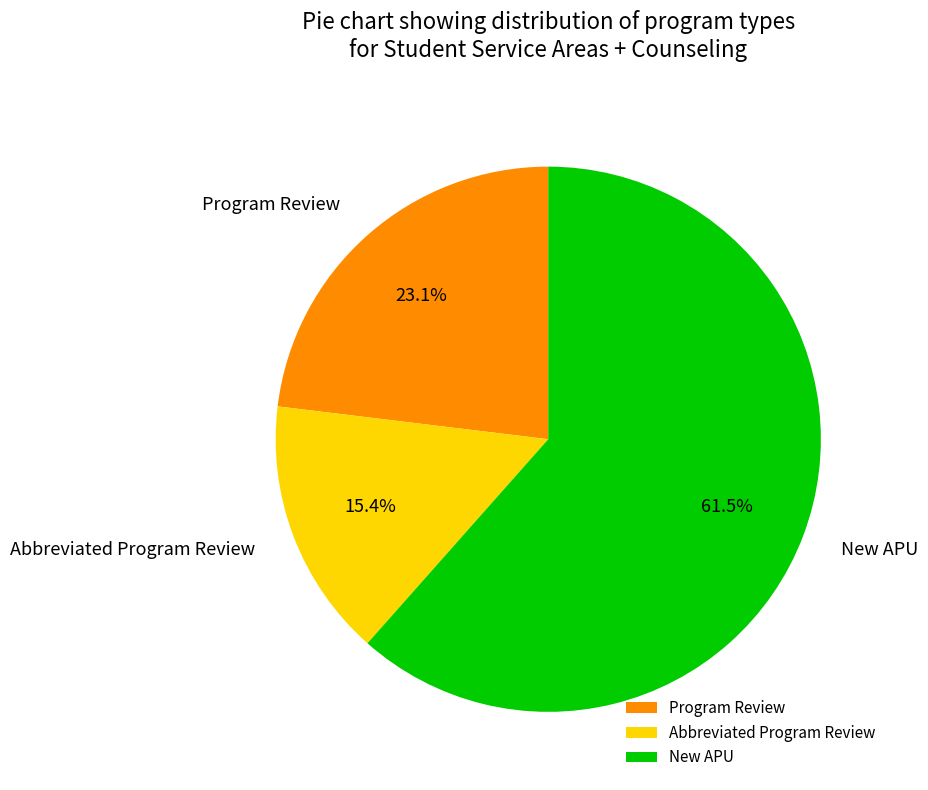

Approximately how many times larger is the value at Program Review compared to Abbreviated Program Review?

1.5